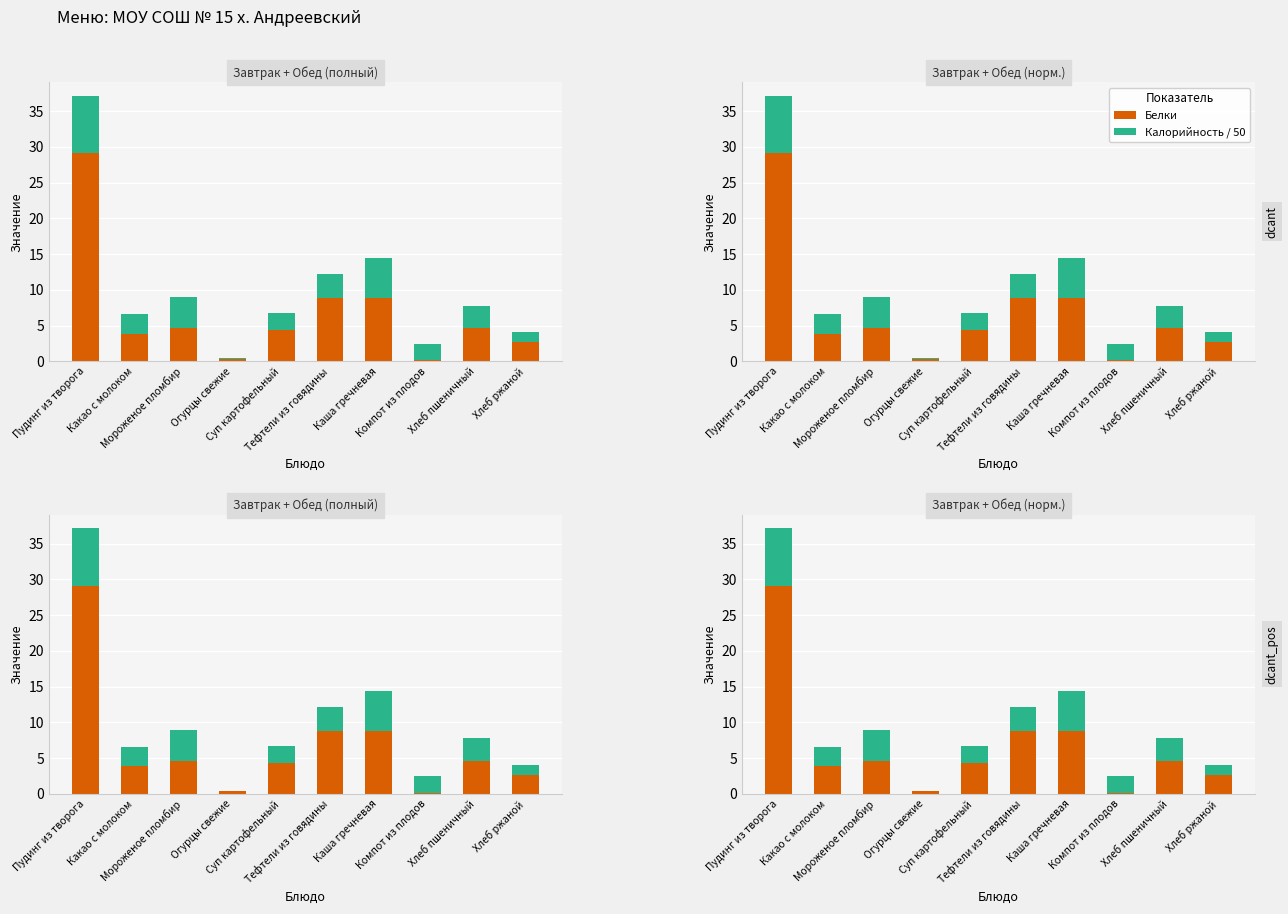

At how many categories does at least one series exceed 15?

1